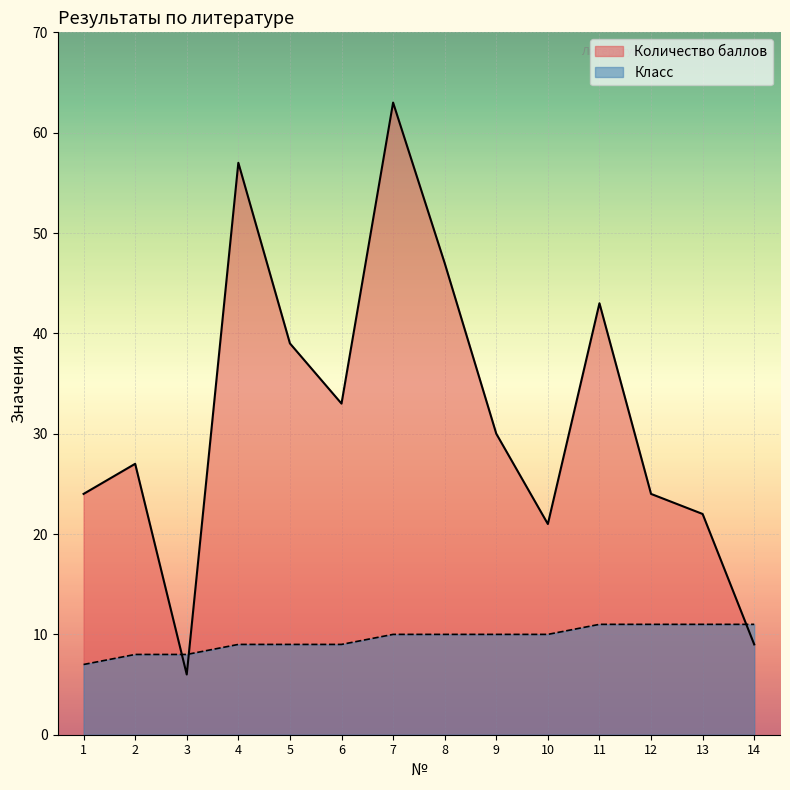

At which label is Класс closest to 9?

4